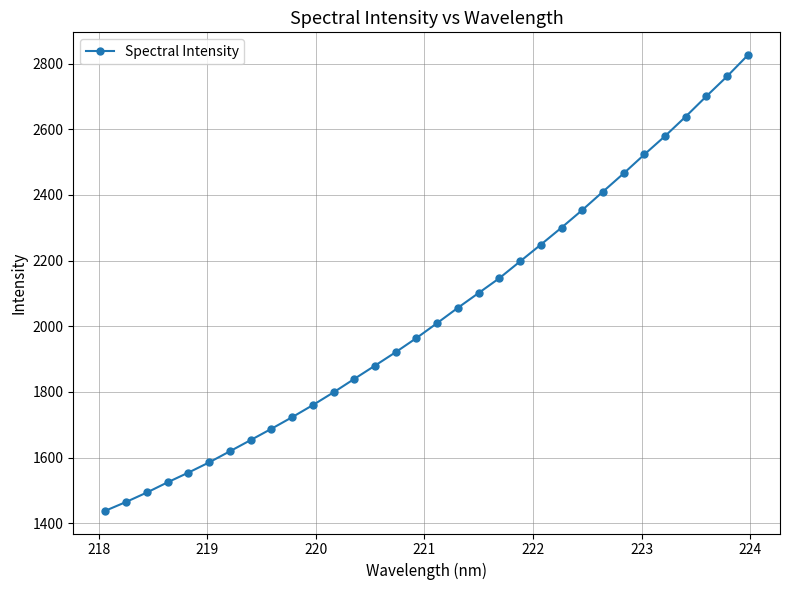

What is the minimum value shown in the chart?

1438.0